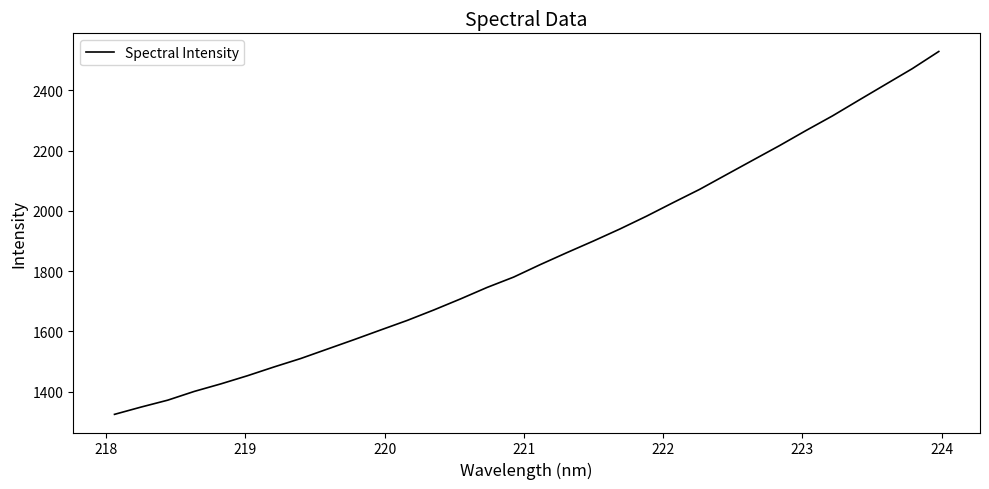

How many values are below 1821?

16